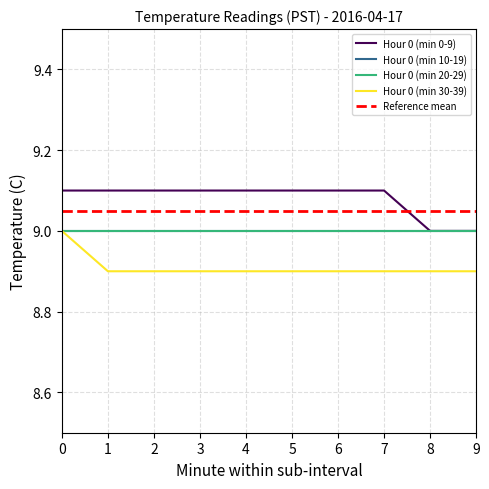

Is this an area chart (filled region under the line)?

No